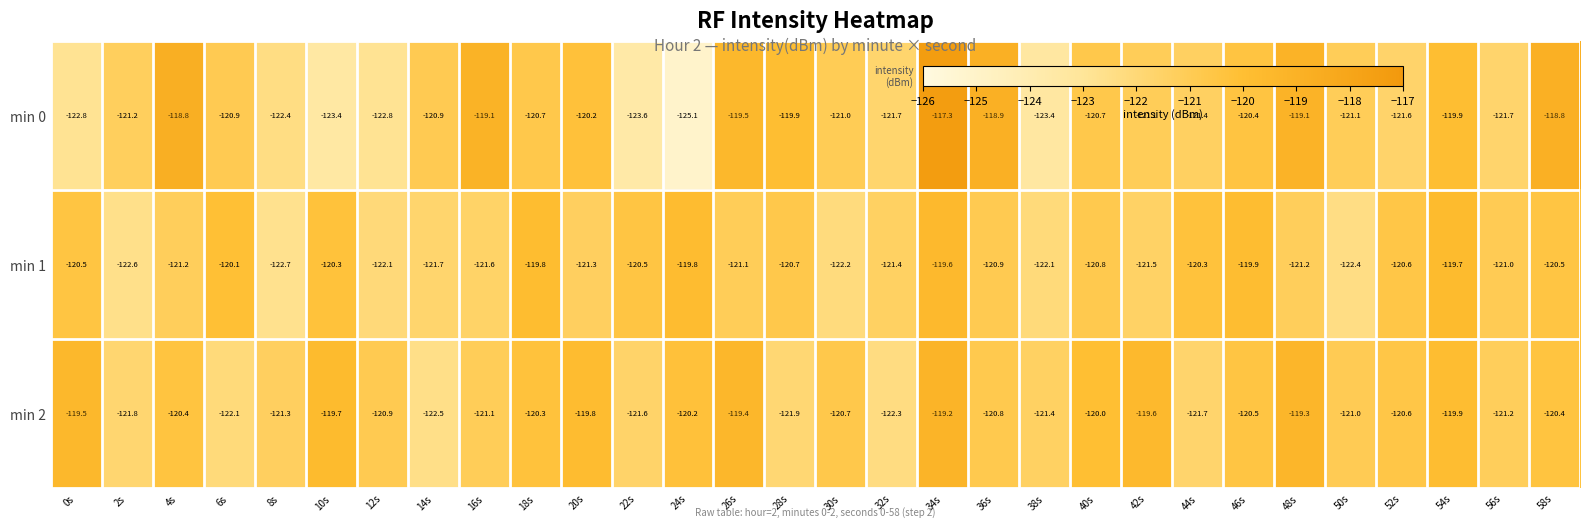

The value of min 2 at 38s is -38.6. True or false?

False